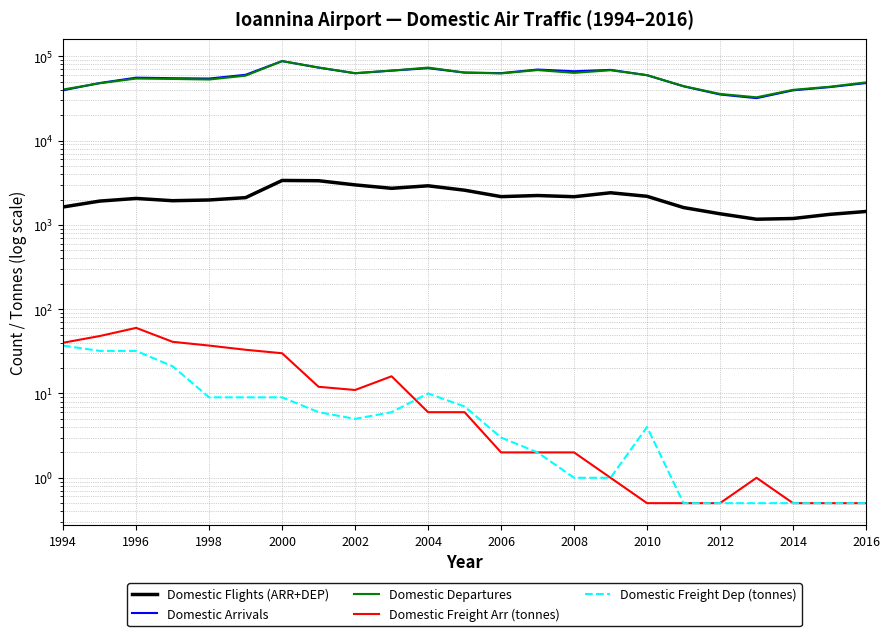

True or false: Domestic Freight Arr (tonnes) and Domestic Departures intersect in this chart.

False